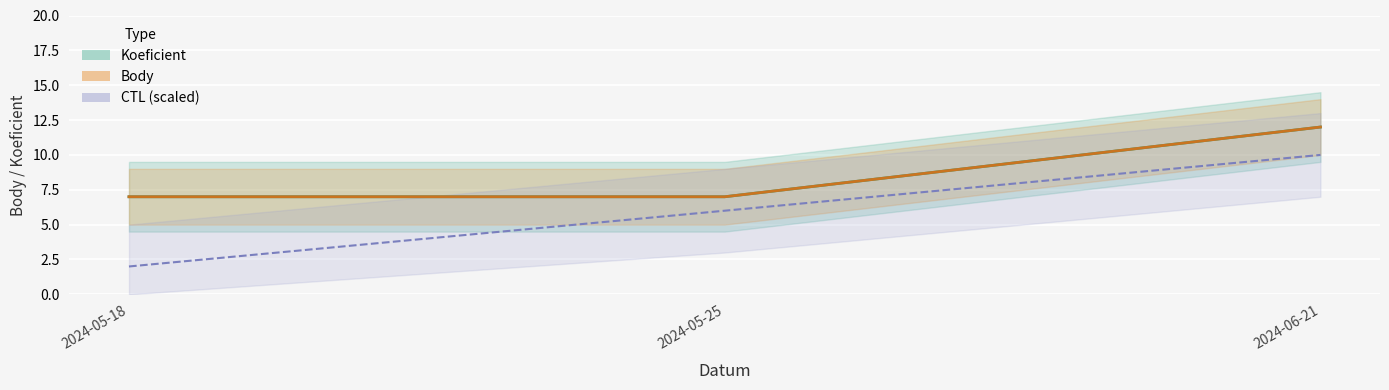

What is the spread (max minus min) of values at 2024-05-18?

5